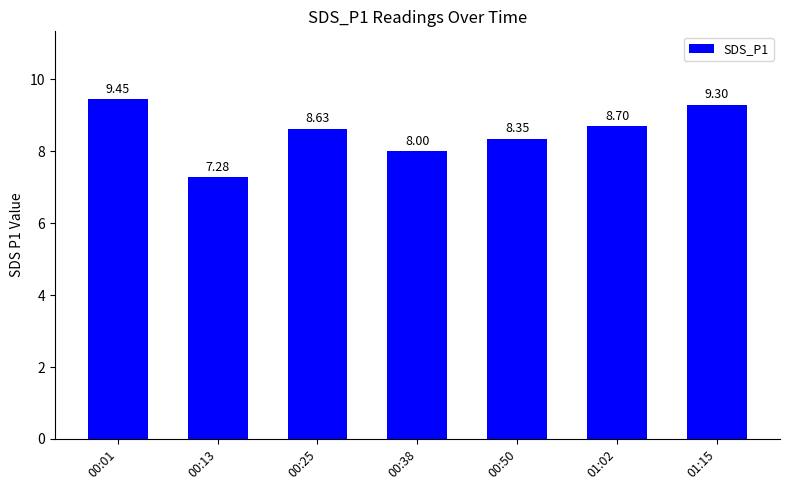

List the labels in order of value, smallest first.

00:13, 00:38, 00:50, 00:25, 01:02, 01:15, 00:01